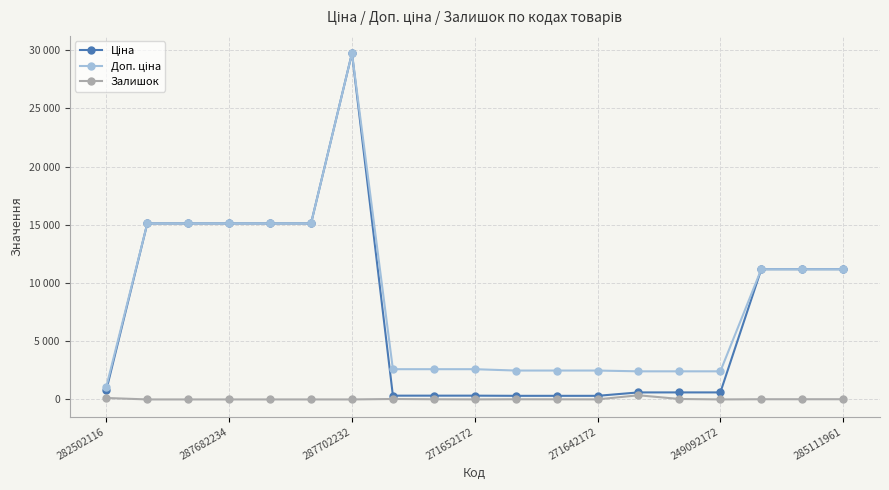

Does the chart have visible grid lines?

Yes